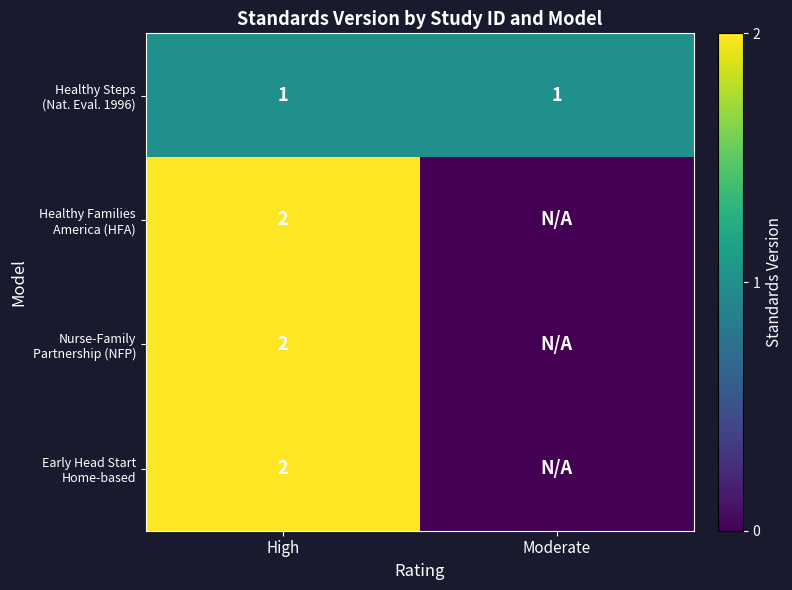

What is the total value across all series at High?

7